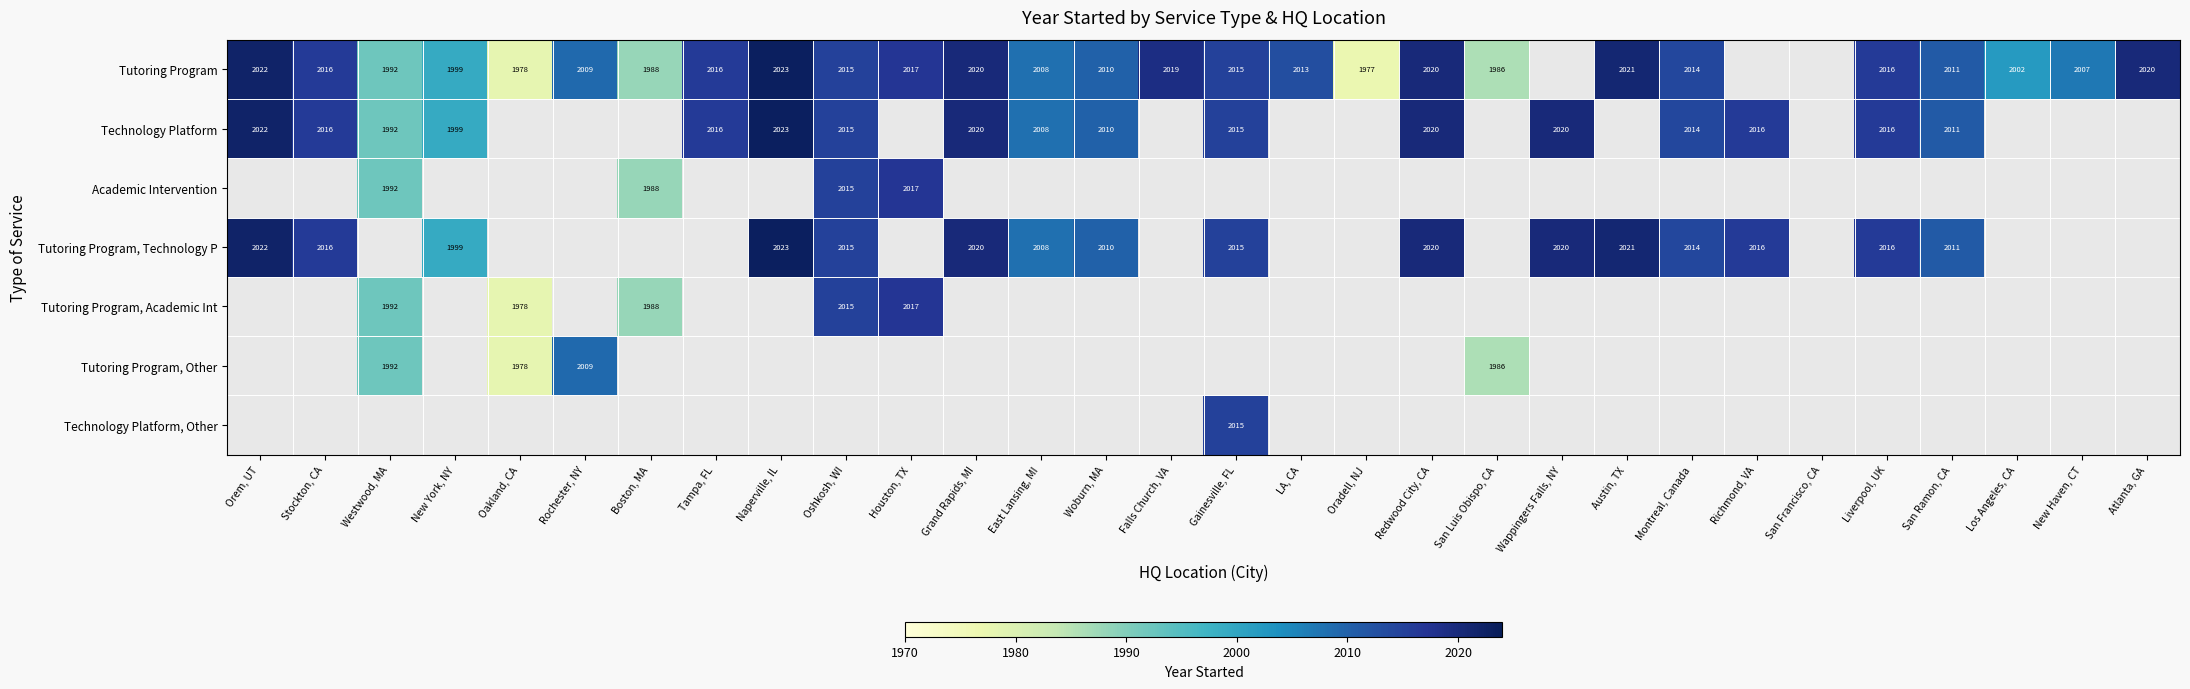

The Tutoring Program series shows 2011 at San Ramon, CA. True or false?

True